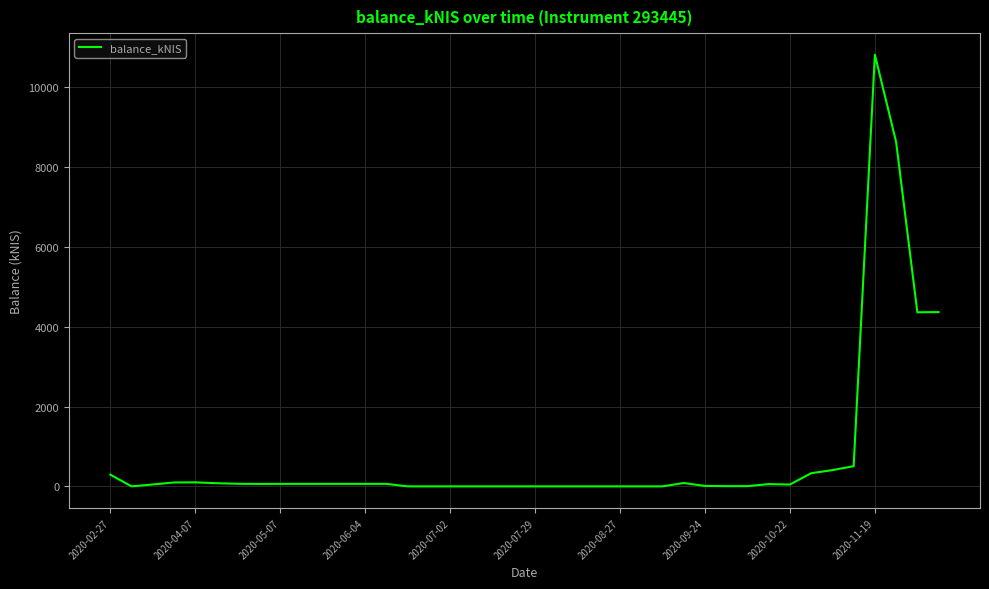

What is the difference between the maximum and minimum values?

10816.1